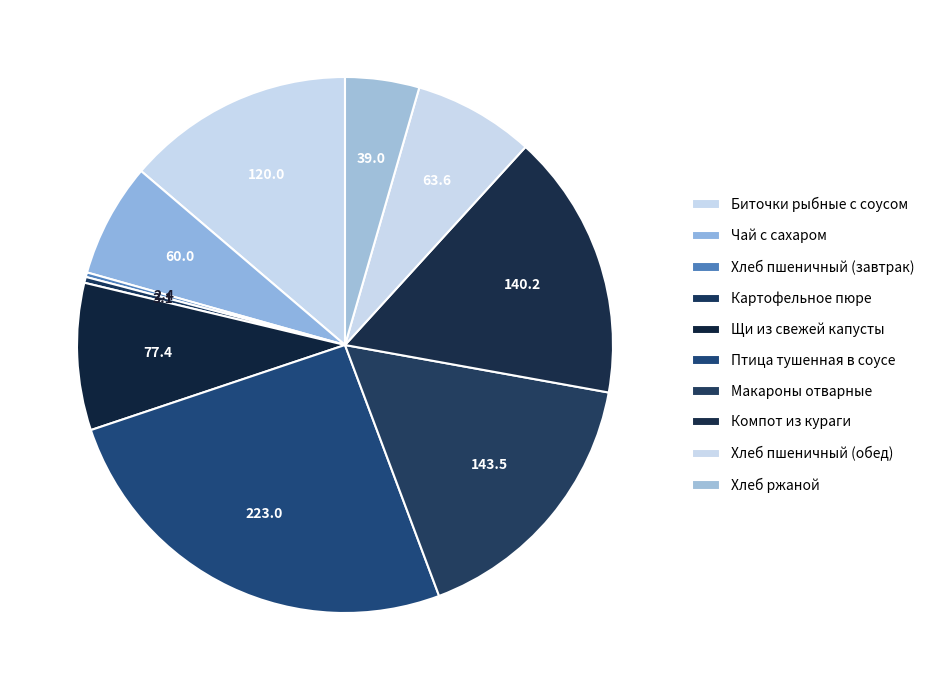

Is there any slice that represents more than half of the pie?

No